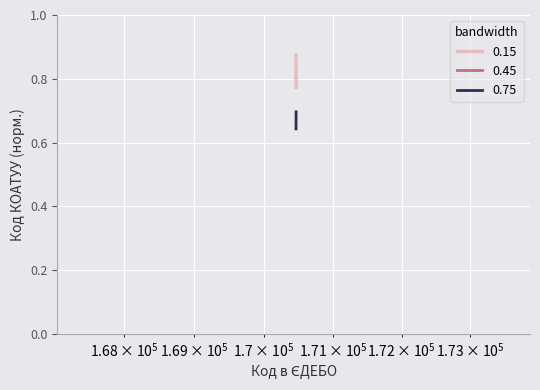

Rank the series by their average value, from highest to lowest.

0.15, 0.45, 0.75